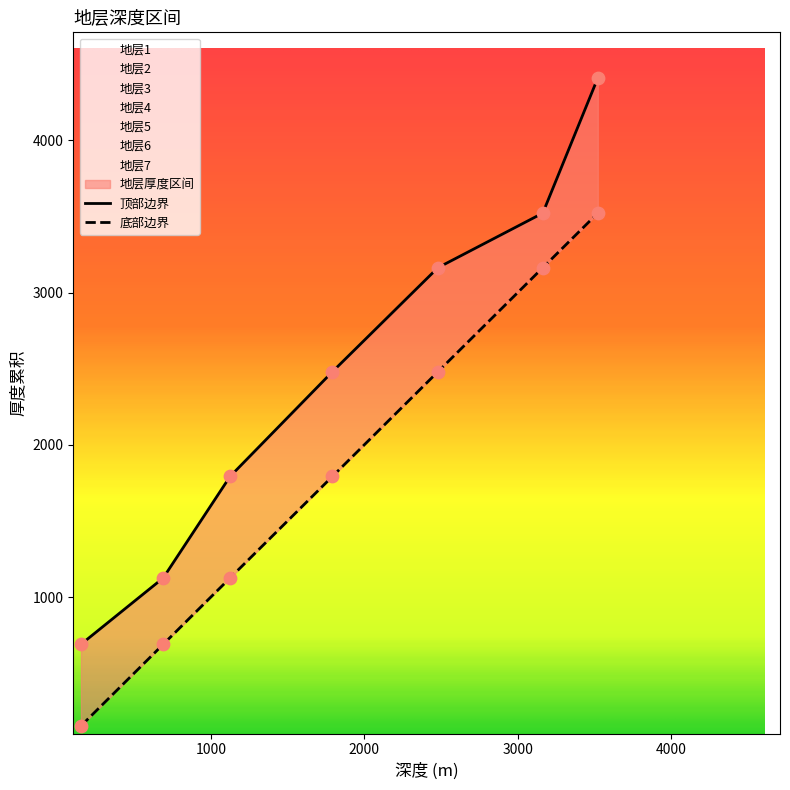

At how many categories does at least one series exceed 4316?

1